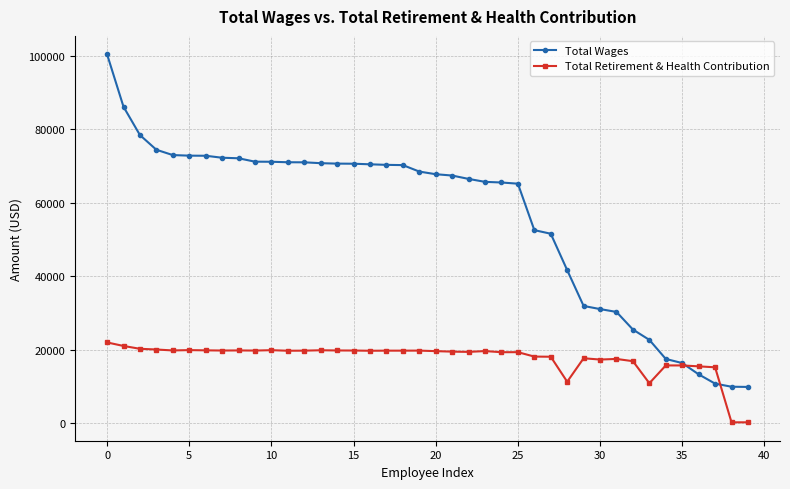

What is the maximum value shown in the chart?

100452